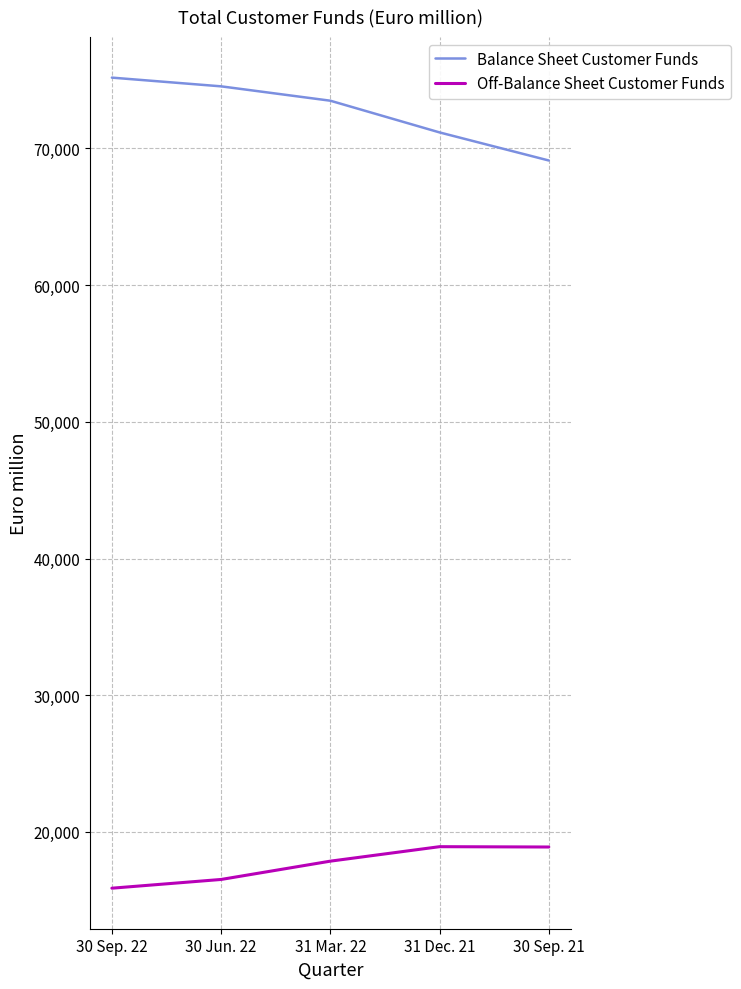

True or false: Off-Balance Sheet Customer Funds and Balance Sheet Customer Funds intersect in this chart.

False